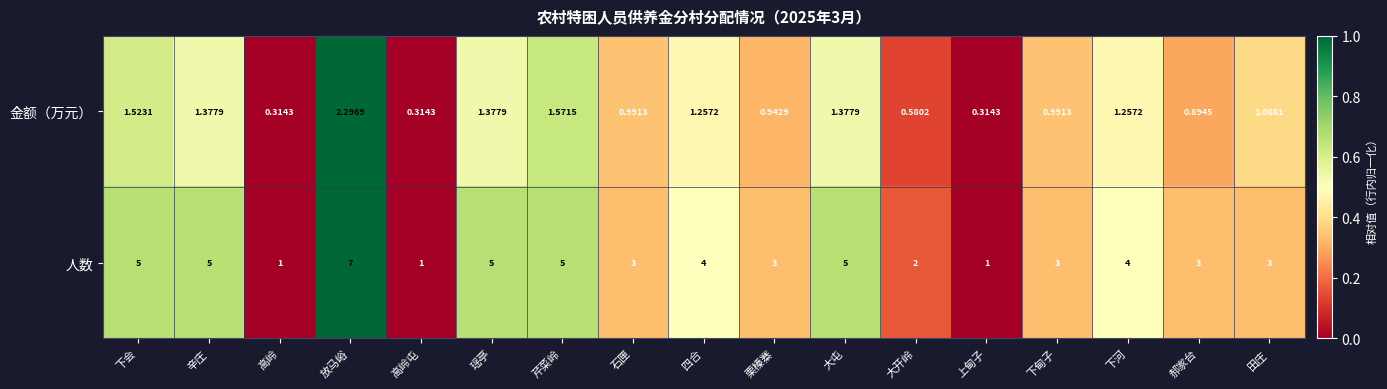

At which label does 金额（万元） first exceed 1?

下会